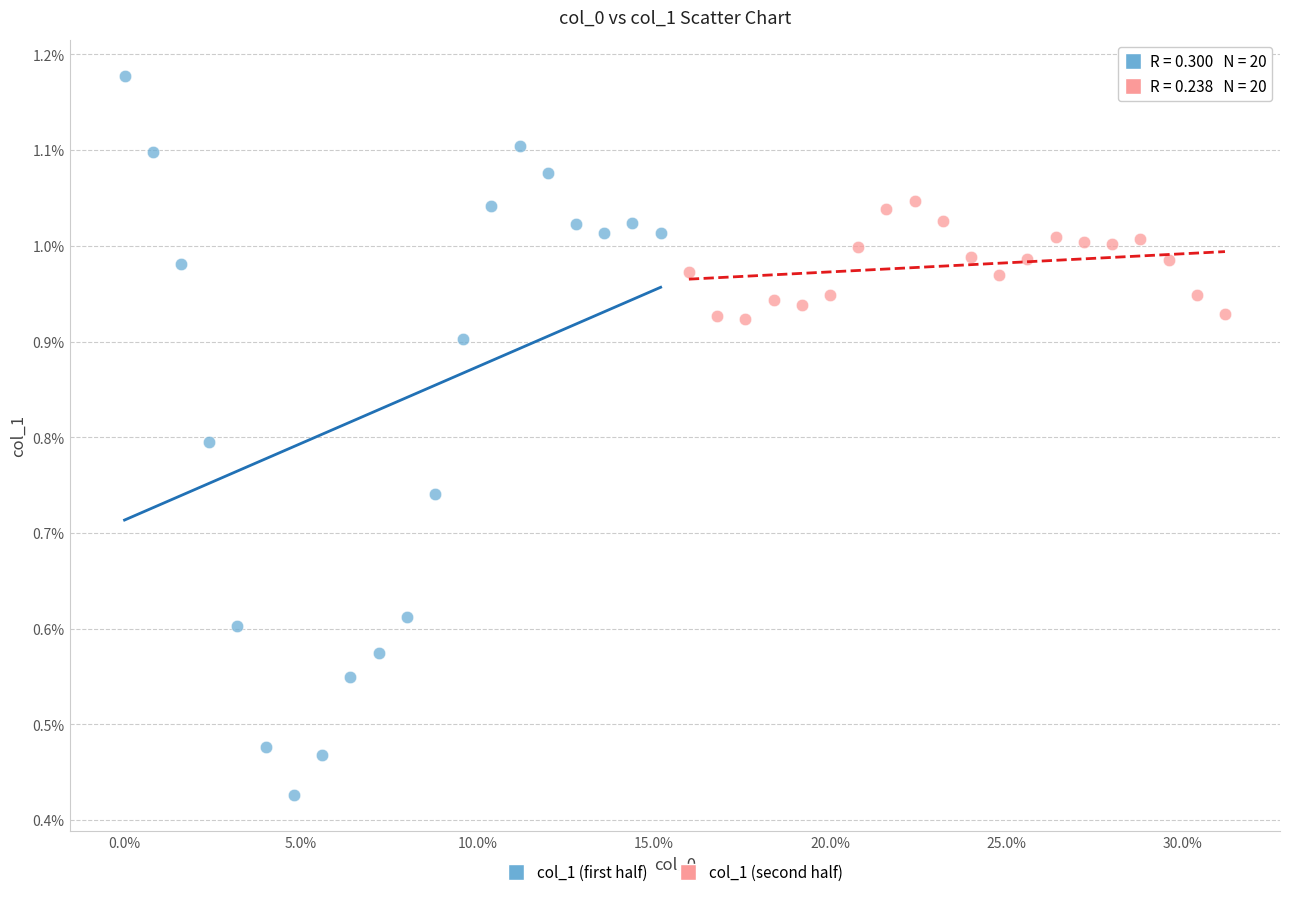

What are all the series names shown in the legend?

col_1 (first half), col_1 (second half)